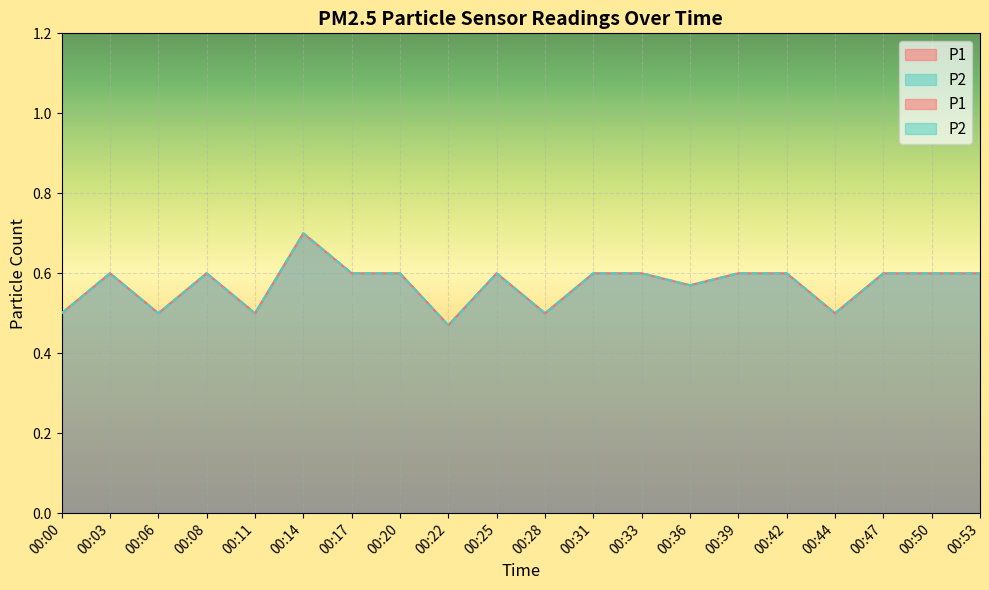

At which label does P1 reach its minimum?

00:22